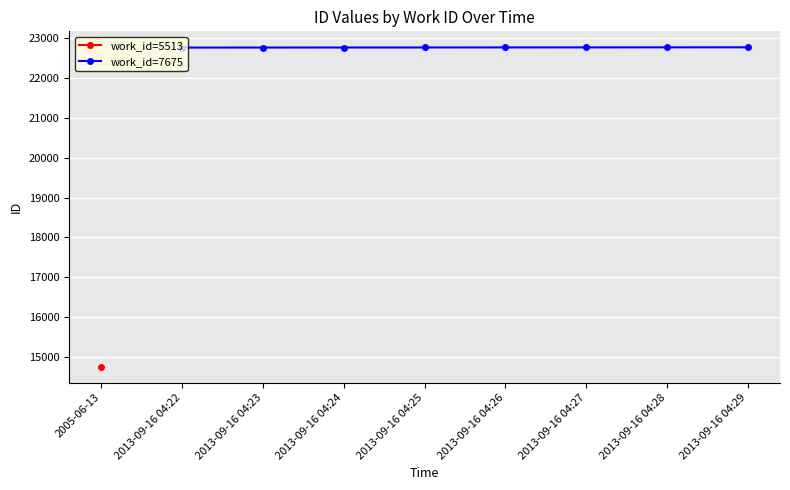

How many data points does each series have?

8